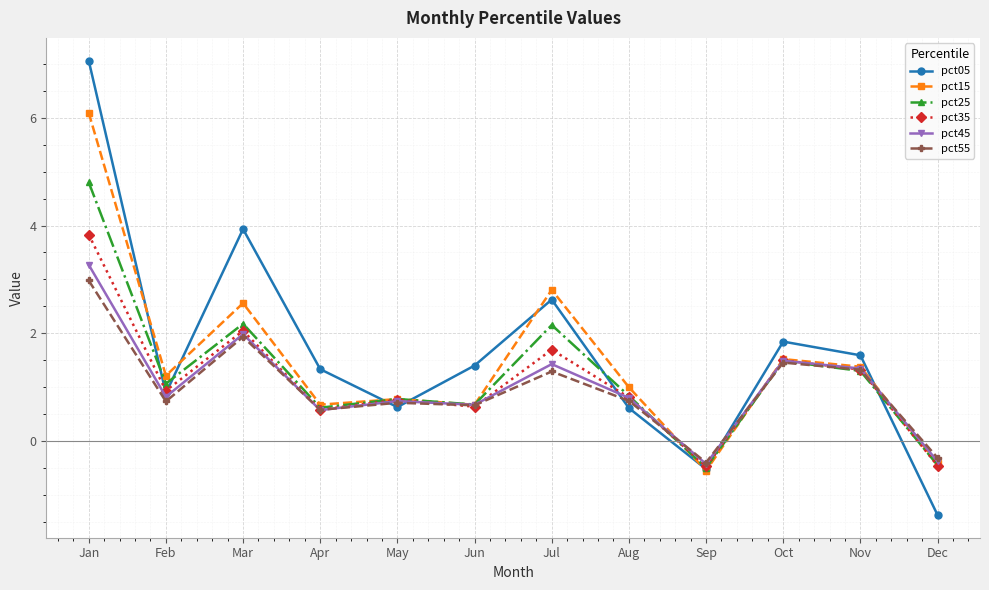

What is the lowest value of the pct15 series?

-0.6